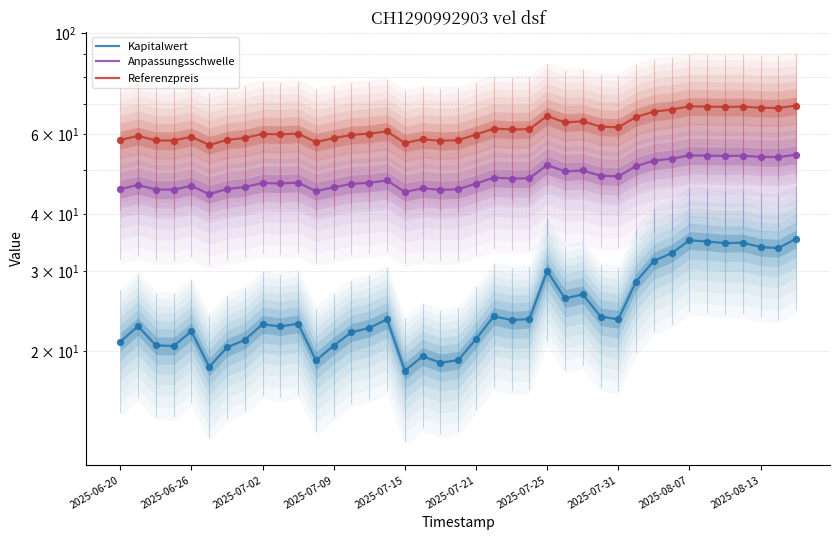

Which series reaches the maximum Y coordinate?

Referenzpreis